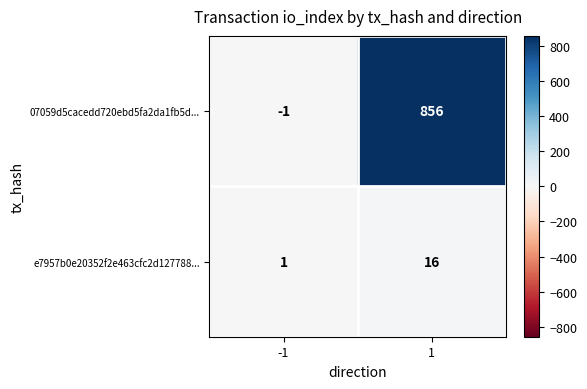

What is the sum of all e7957b0e20352f2e463cfc2d127788... values?

17